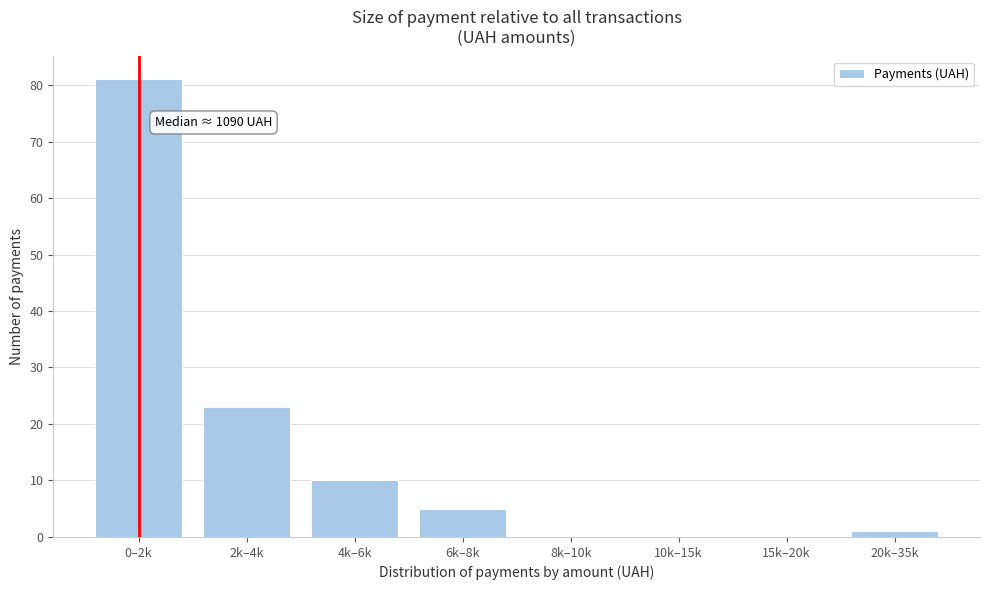

Reading right to left, extract all data points from this chart.

20k–35k=1	15k–20k=0	10k–15k=0	8k–10k=0	6k–8k=5	4k–6k=10	2k–4k=23	0–2k=81